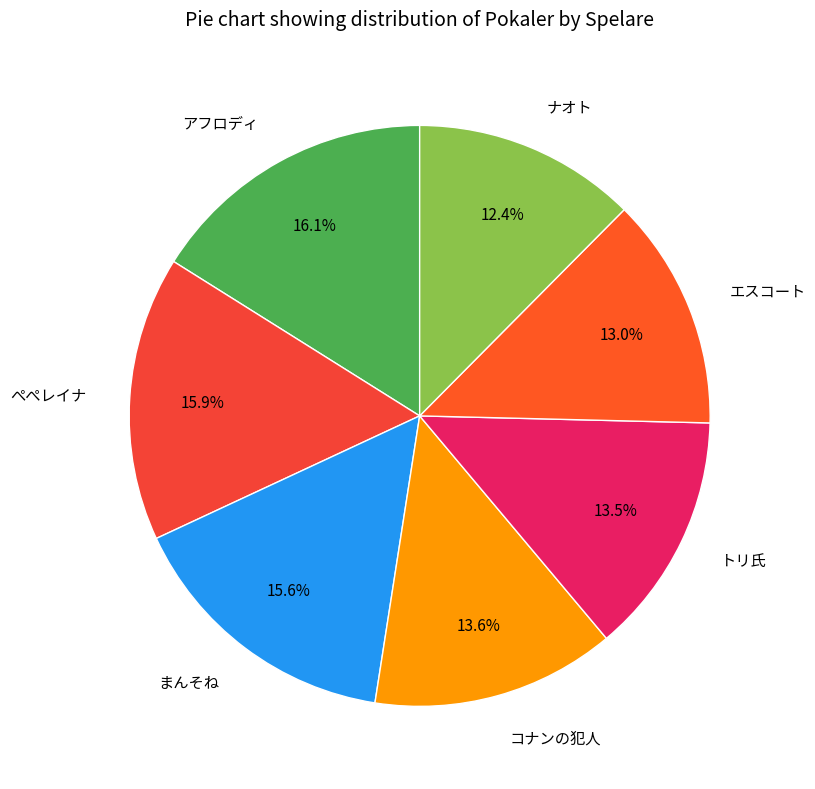

Is there a majority slice in this chart?

No